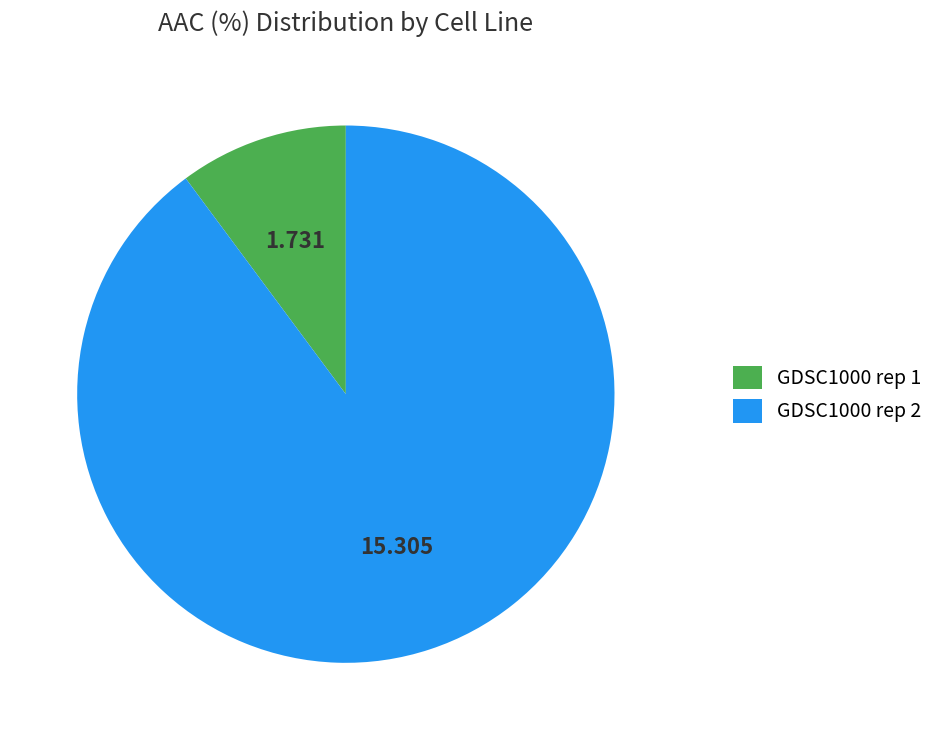

What is the ratio of the value at GDSC1000 rep 2 to the value at GDSC1000 rep 1?

8.8